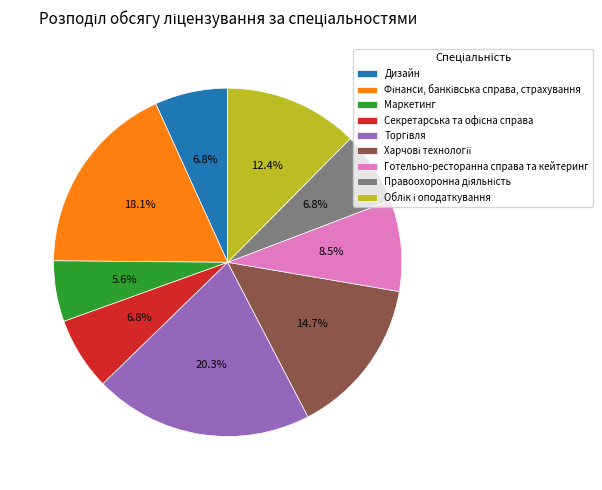

Which slice is the smallest?

Маркетинг